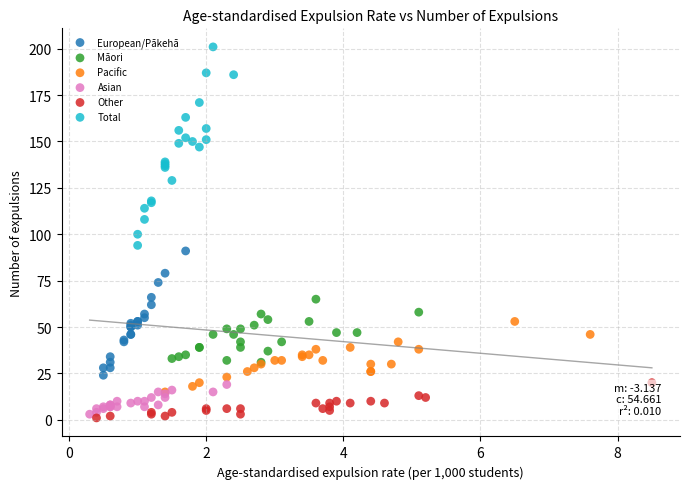

Which series has the largest Y range (max minus min)?

Total